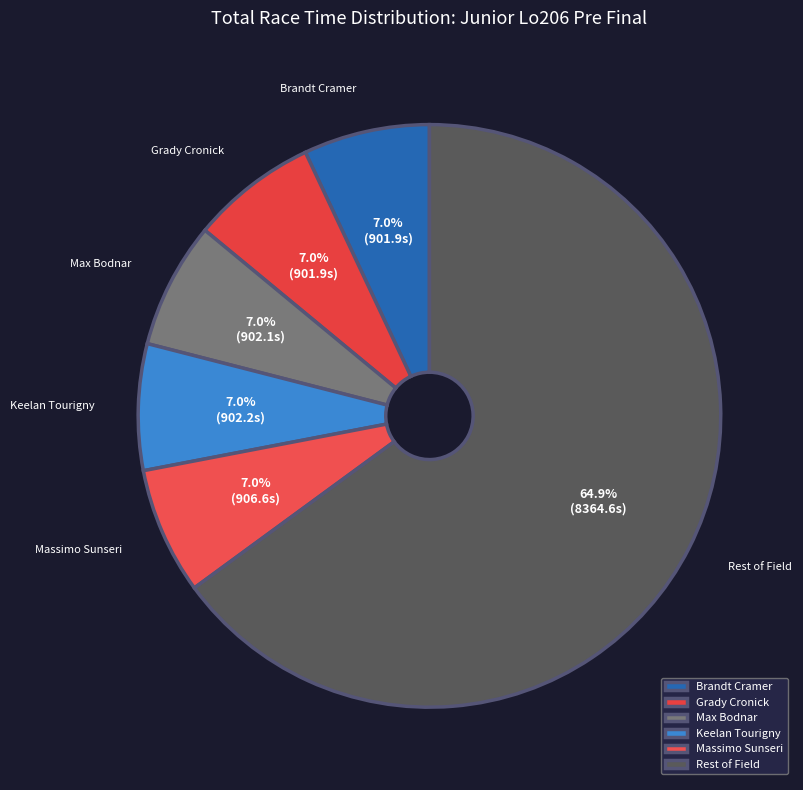

Is the sum of Massimo Sunseri and Brandt Cramer greater than half?

No